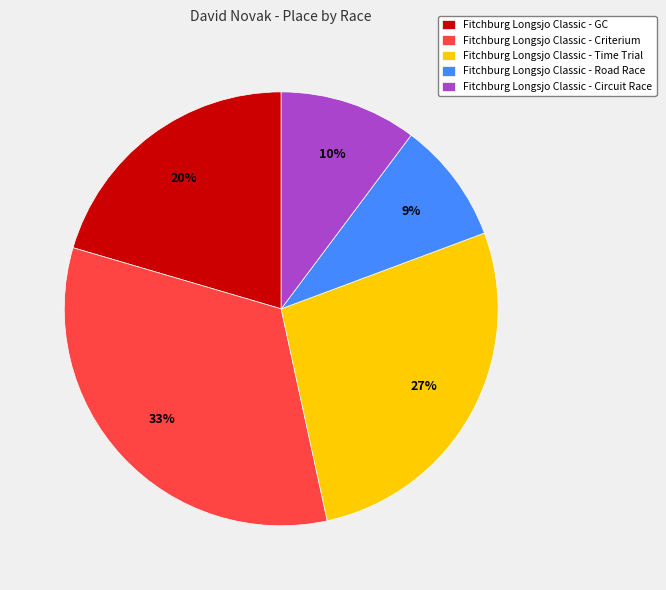

What is the smallest slice in the pie chart?

Fitchburg Longsjo Classic - Road Race